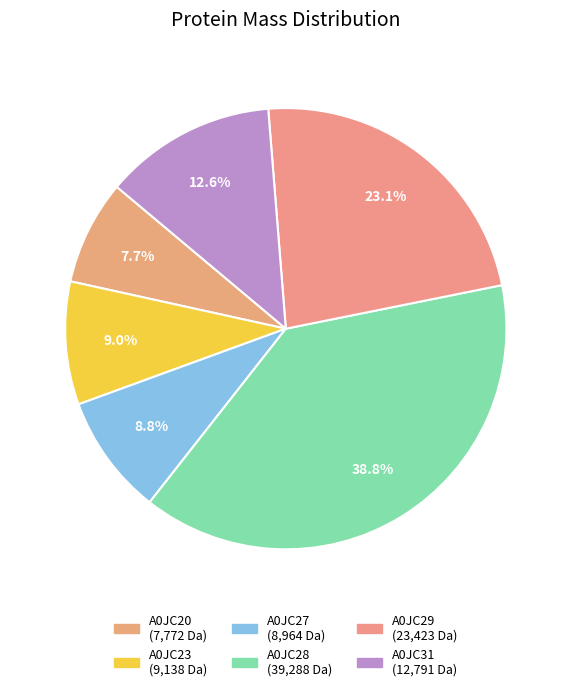

What is the ratio of the value at A0JC27 to the value at A0JC31?

0.7